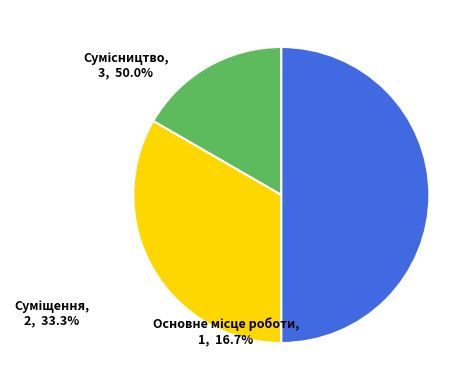

True or false: Основне місце роботи accounts for 26% of the total.

False